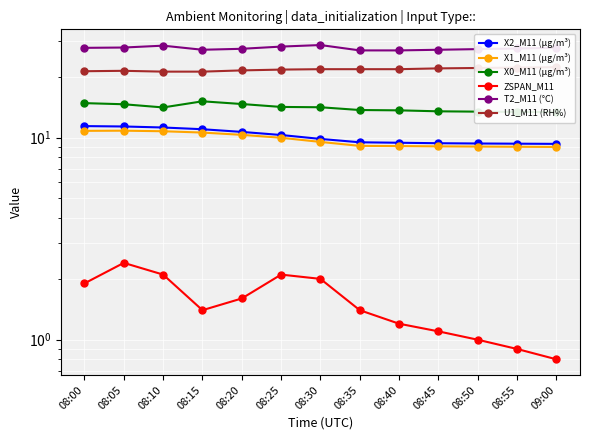

At which label is X0_M11 (μg/m³) closest to 14?

08:10